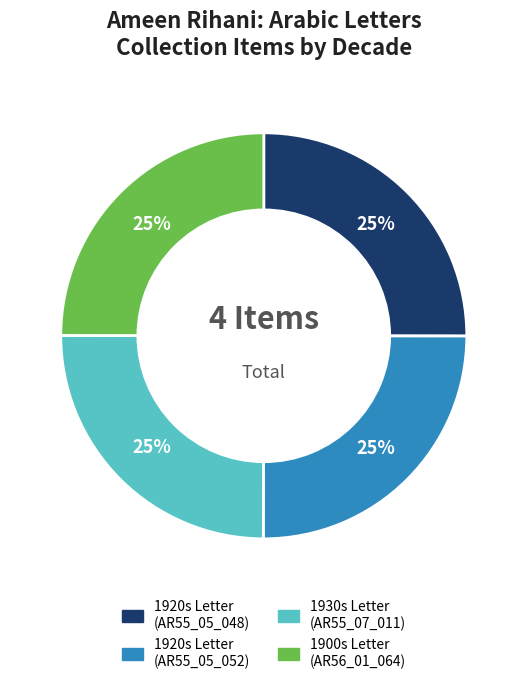

Is there a majority slice in this chart?

No